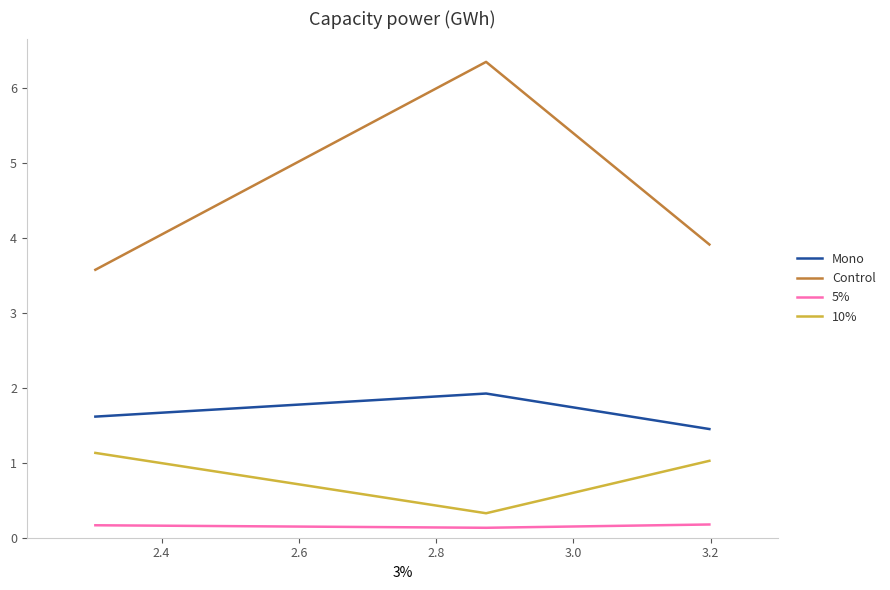

List the series in order of their peak value, lowest first.

5%, 10%, Mono, Control